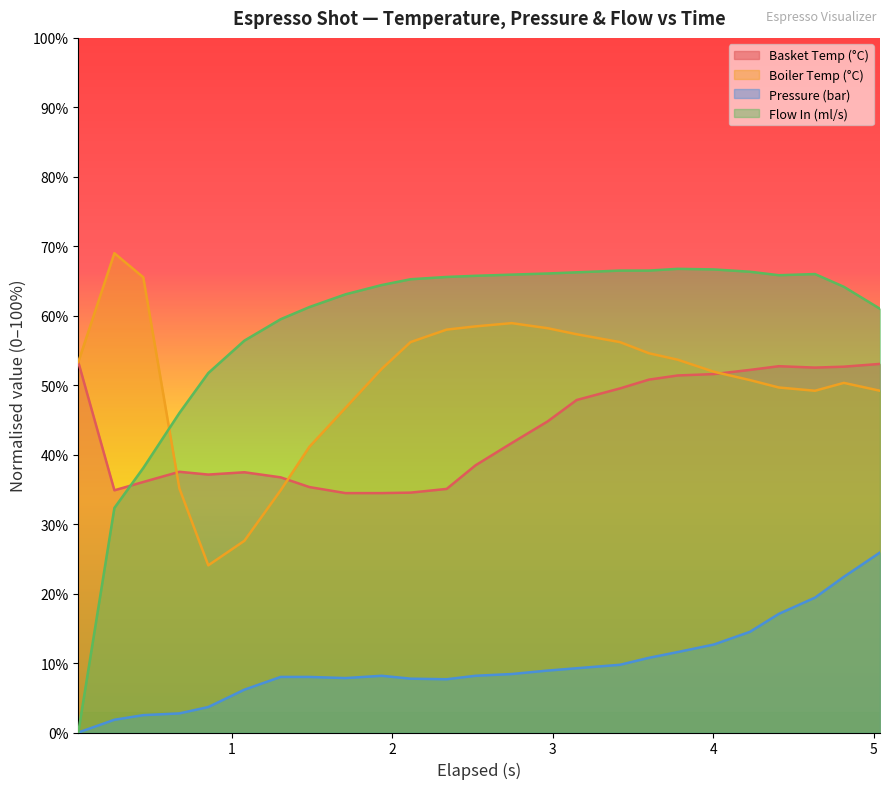

What is the maximum value shown in the chart?

69.0